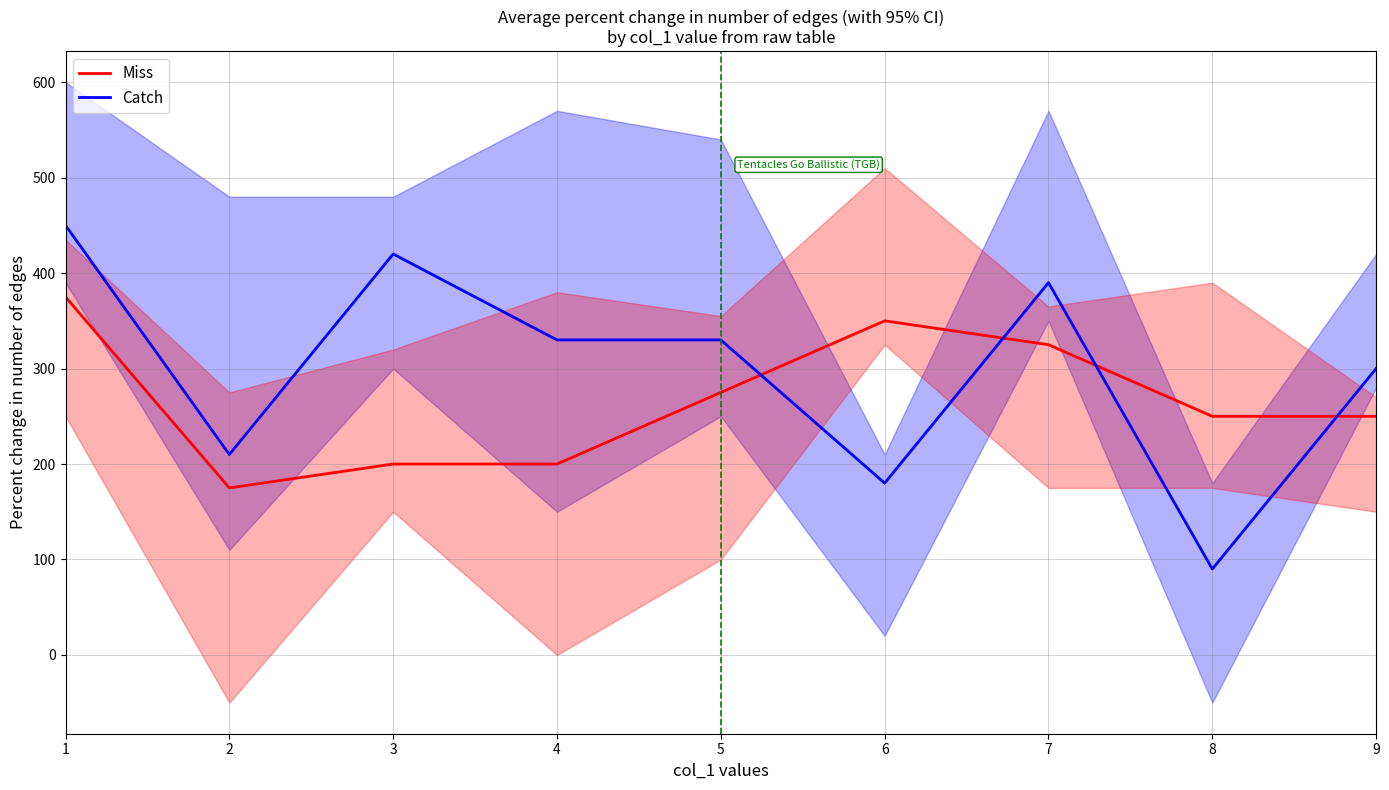

The Catch series shows 231 at 3. True or false?

False